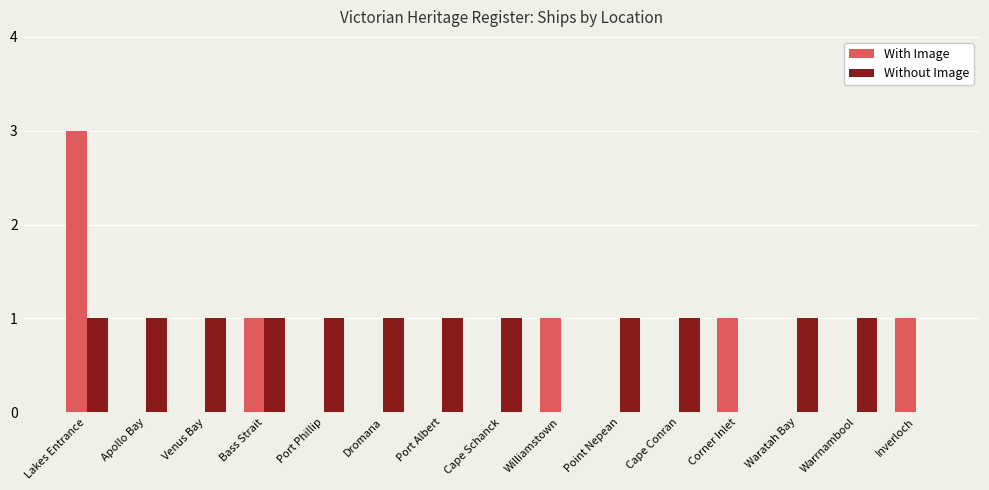

Reading left to right, list all the values displayed in this chart.

With Image: Lakes Entrance=3	Apollo Bay=0	Venus Bay=0	Bass Strait=1	Port Phillip=0	Dromana=0	Port Albert=0	Cape Schanck=0	Williamstown=1	Point Nepean=0	Cape Conran=0	Corner Inlet=1	Waratah Bay=0	Warrnambool=0	Inverloch=1
Without Image: Lakes Entrance=1	Apollo Bay=1	Venus Bay=1	Bass Strait=1	Port Phillip=1	Dromana=1	Port Albert=1	Cape Schanck=1	Williamstown=0	Point Nepean=1	Cape Conran=1	Corner Inlet=0	Waratah Bay=1	Warrnambool=1	Inverloch=0